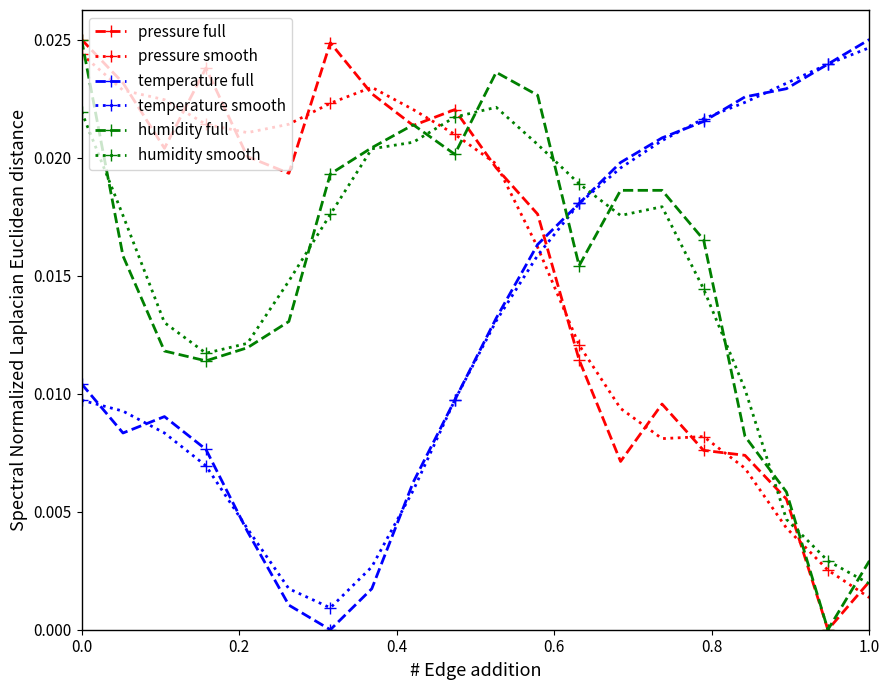

How many times do pressure smooth and temperature smooth cross each other?

1